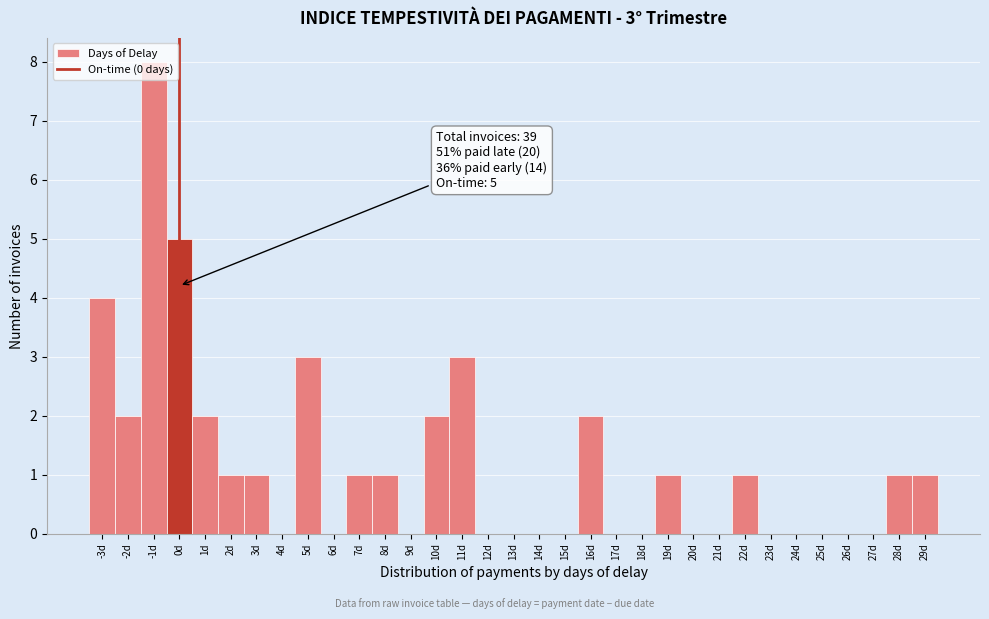

Over which range of the x-axis is the bar tallest?

-1.5 to -0.5